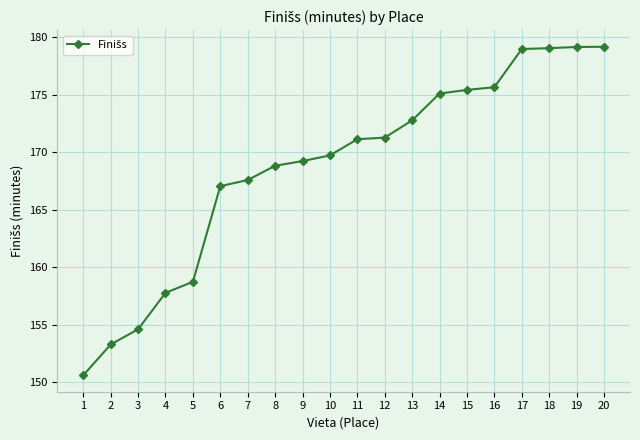

Is it true that the value at 13 is 172.8?

True